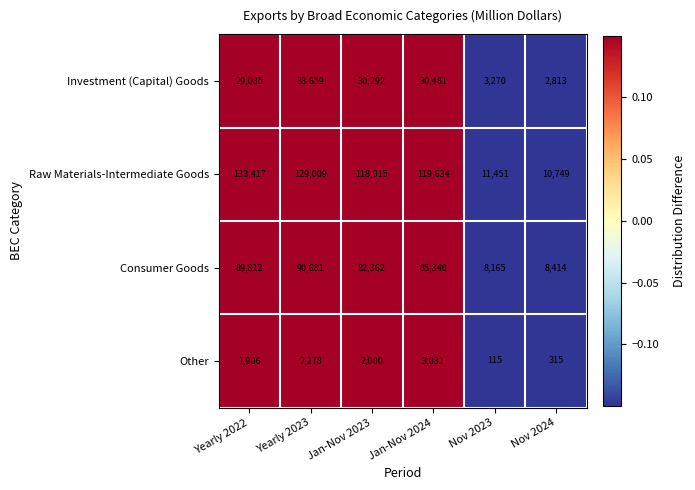

Reading left to right, list all the values displayed in this chart.

Investment (Capital) Goods: 29035	33659	30292	30481	3270	2813
Raw Materials-Intermediate Goods: 133417	129009	118015	119634	11451	10749
Consumer Goods: 89812	90681	82362	85340	8165	8414
Other: 1906	2278	2000	3031	115	315